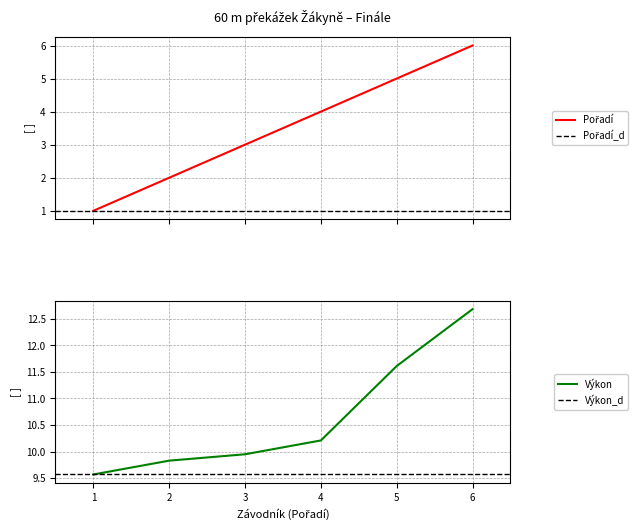

How many values in the Výkon series are below 10?

3